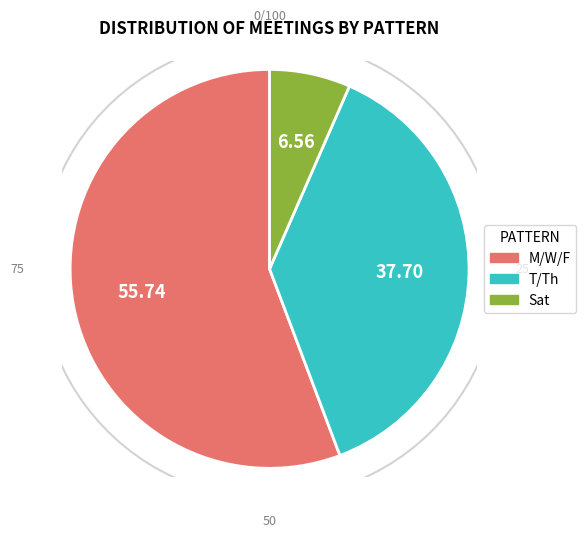

Between Tue/Thur and Mon, which is larger?

Mon